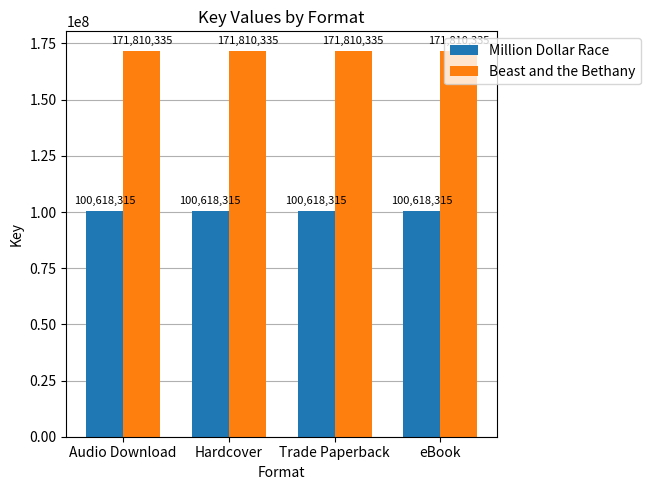

Is the value of Beast and the Bethany at Audio Download greater than the value of Million Dollar Race at Trade Paperback?

Yes